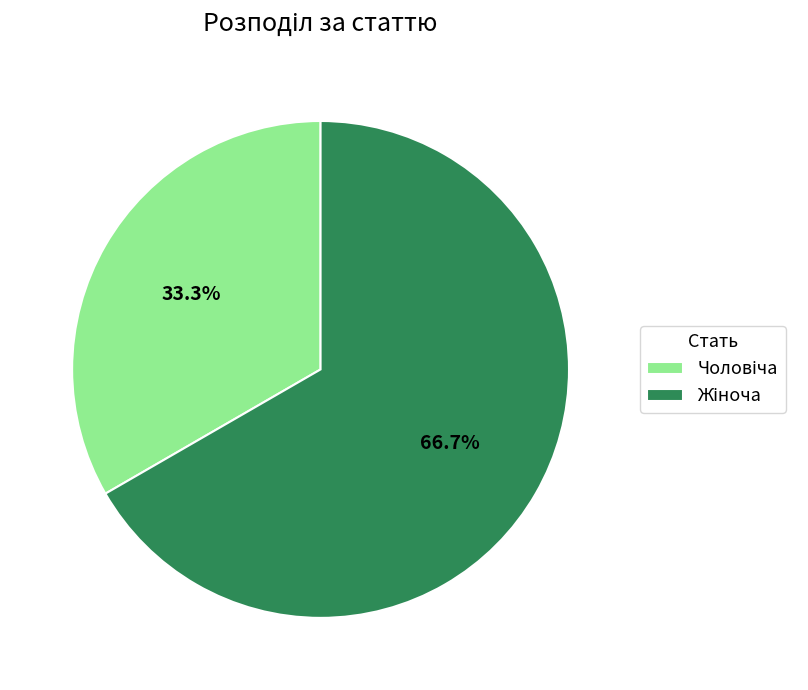

Is there a majority slice in this chart?

Yes